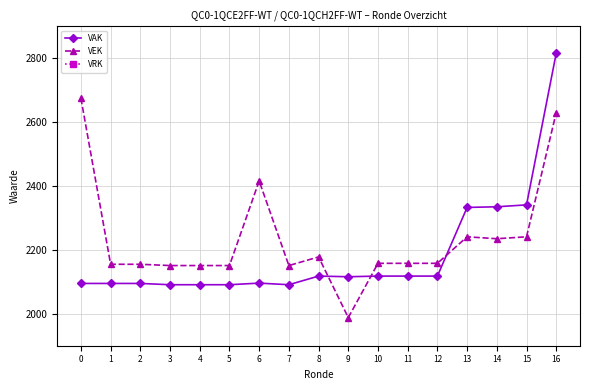

The value of VAK at 2 is 2095. True or false?

True